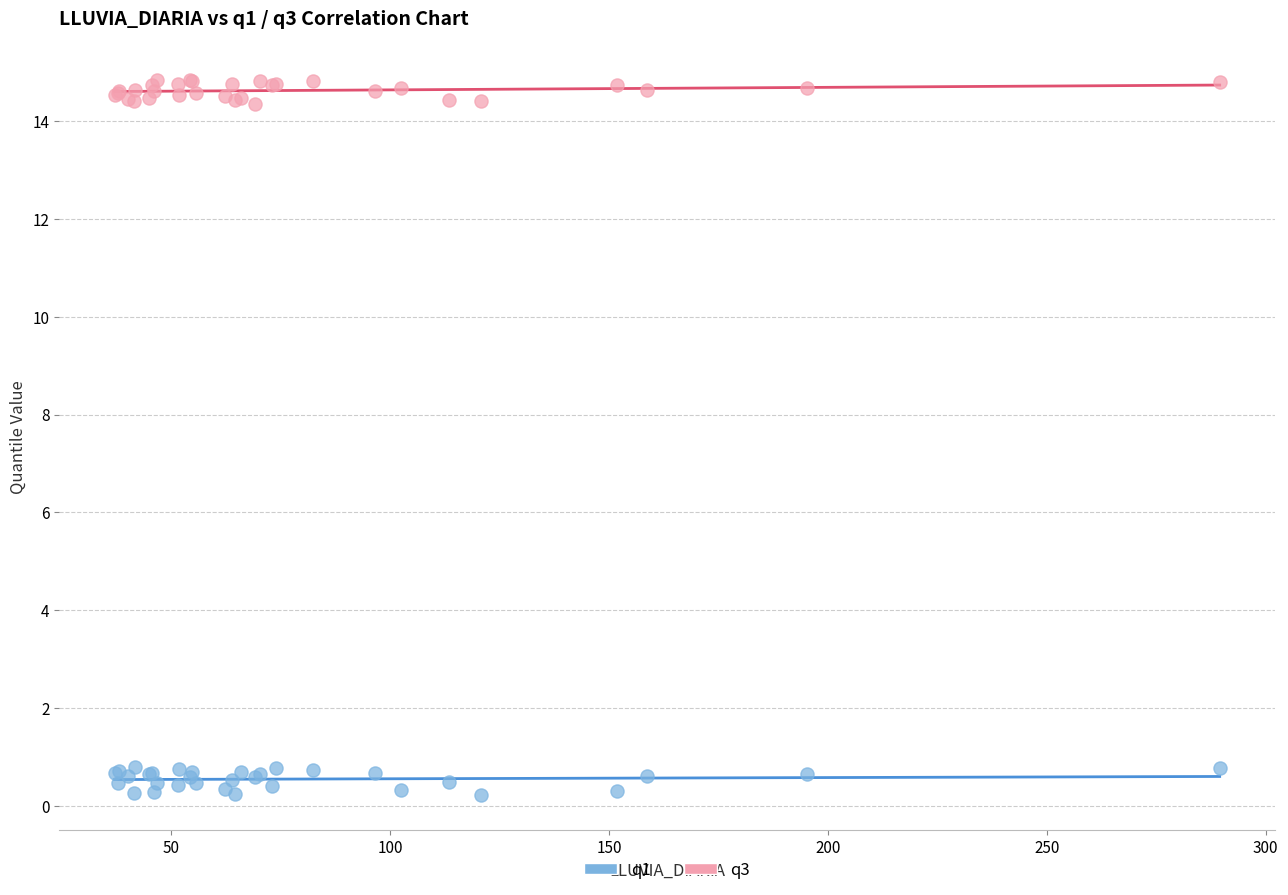

Which series contains the lowest Y value?

q1